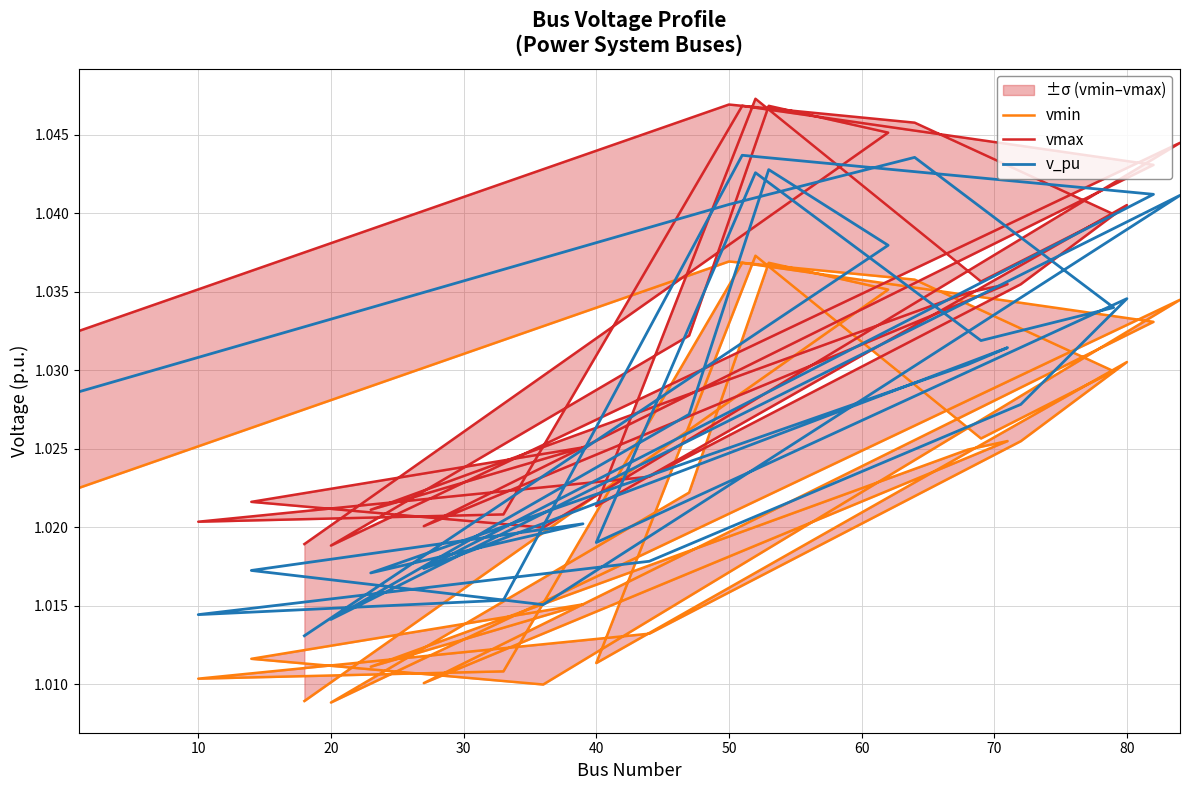

What is the greatest value displayed?

1.0